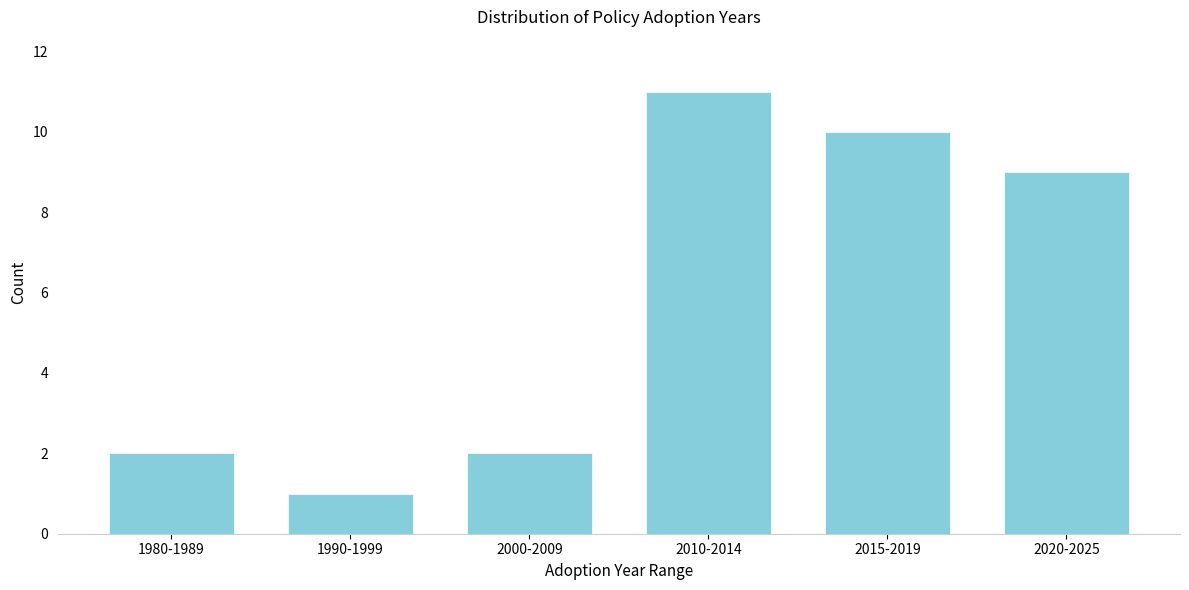

Reading left to right, list all the values displayed in this chart.

1980-1989=2	1990-1999=1	2000-2009=2	2010-2014=11	2015-2019=10	2020-2025=9